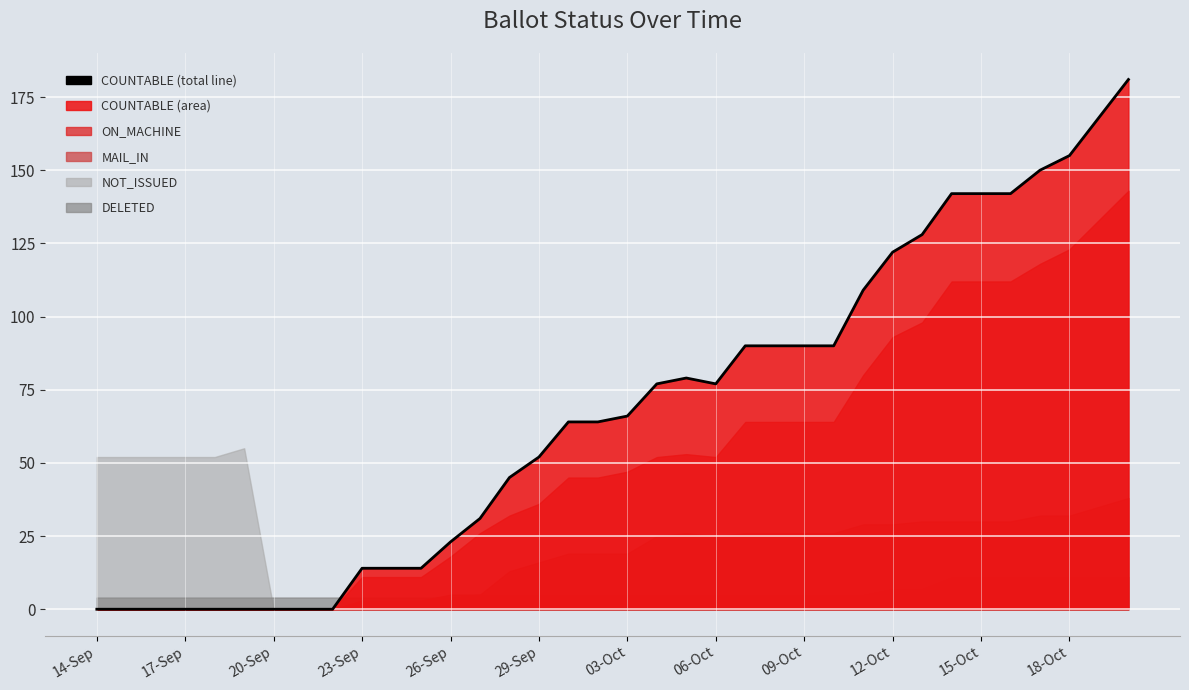

How many lines are shown in the chart?

1